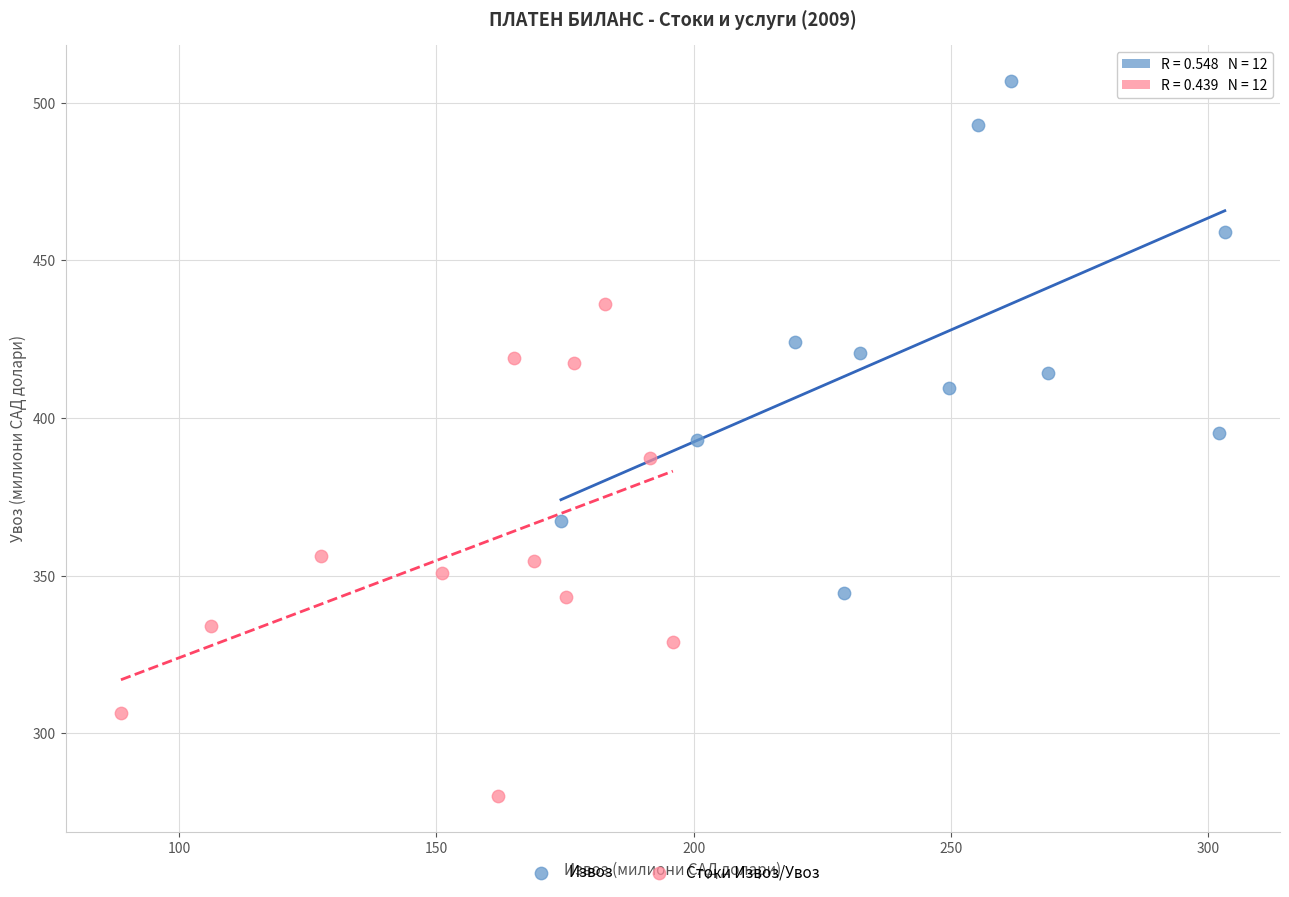

Which series contains the highest Y value?

Извоз